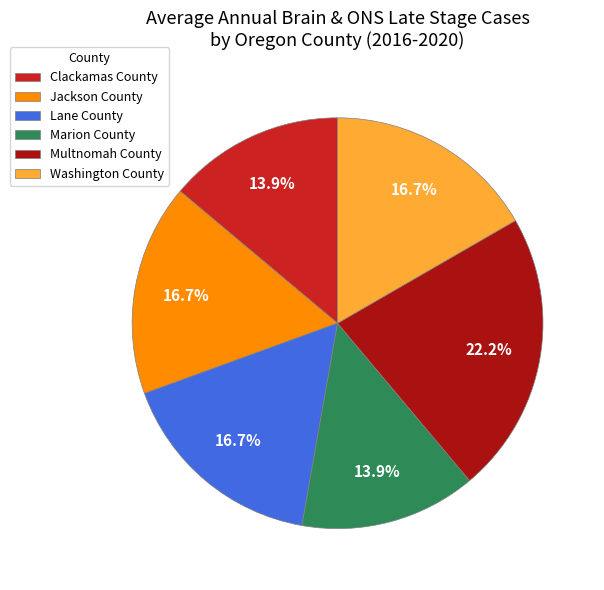

The Lane County slice represents 2% of the pie. True or false?

False